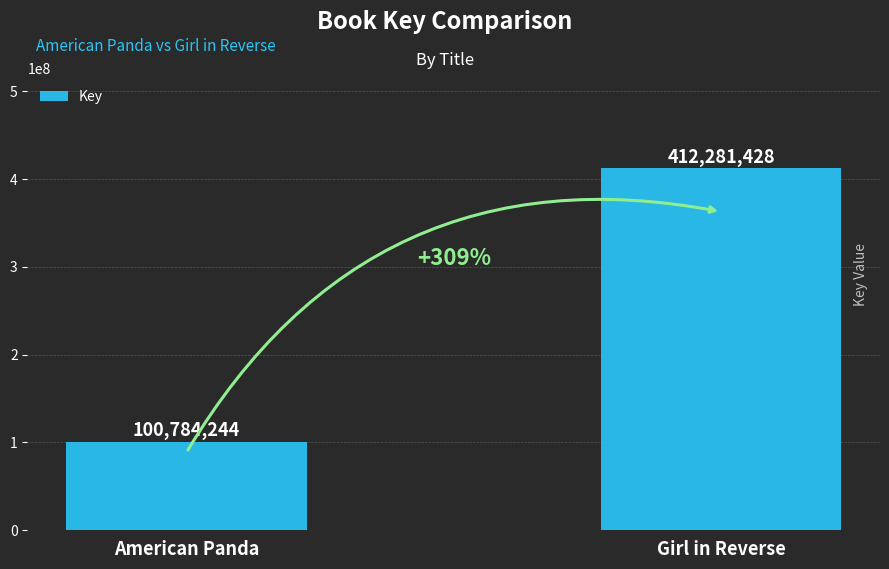

How many data points does each series have?

2